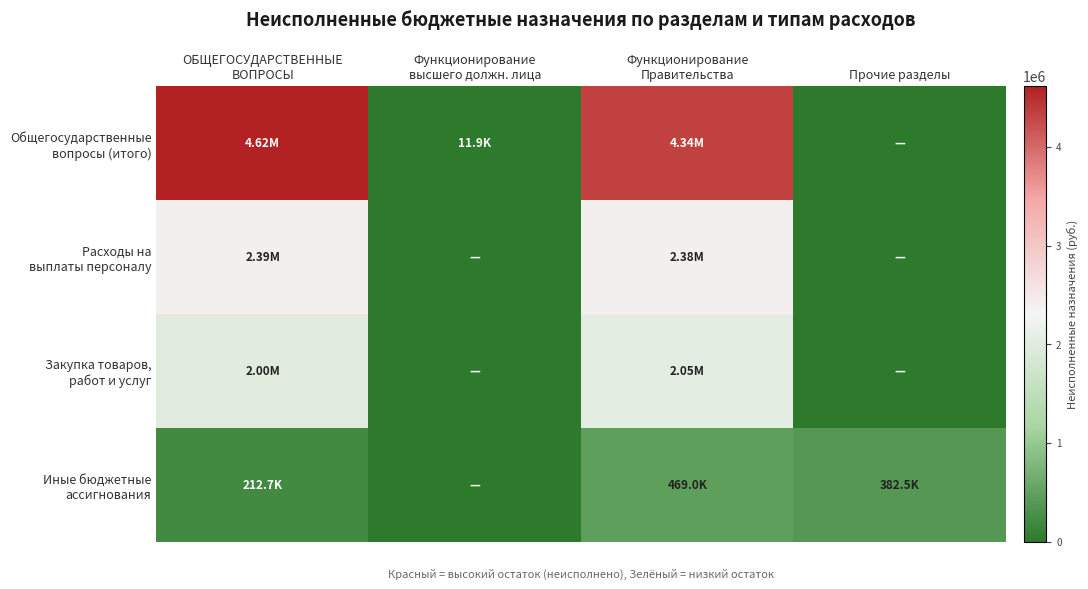

Which series has the widest spread of values?

Общегосударственные вопросы (итого)